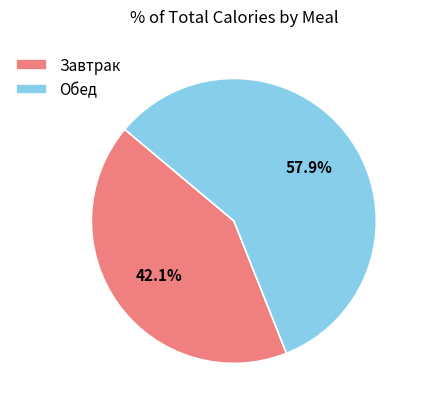

To the nearest percent, what percentage of the pie is Завтрак?

42%